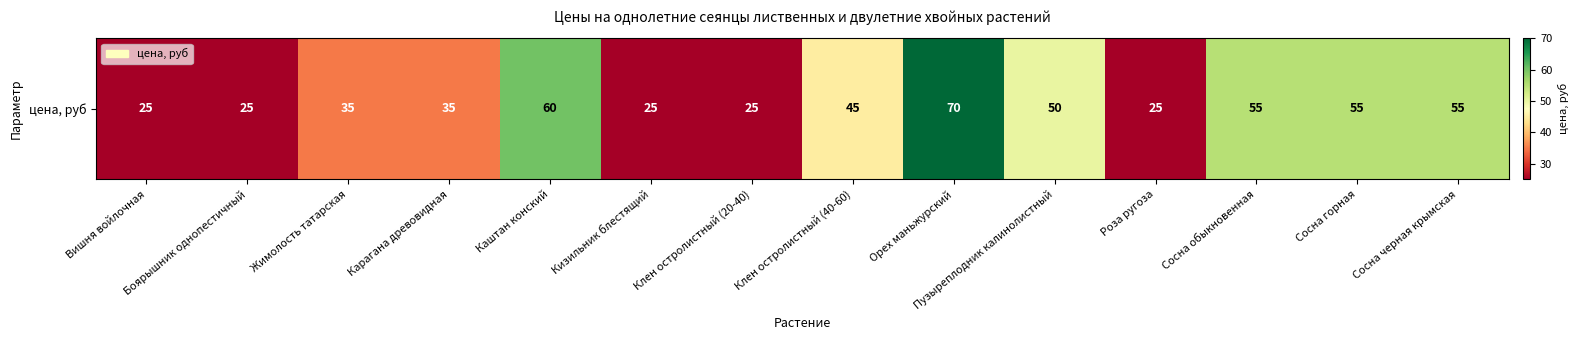

What is the ratio of the value at Жимолость татарская to the value at Клен остролистный (40-60)?

0.8